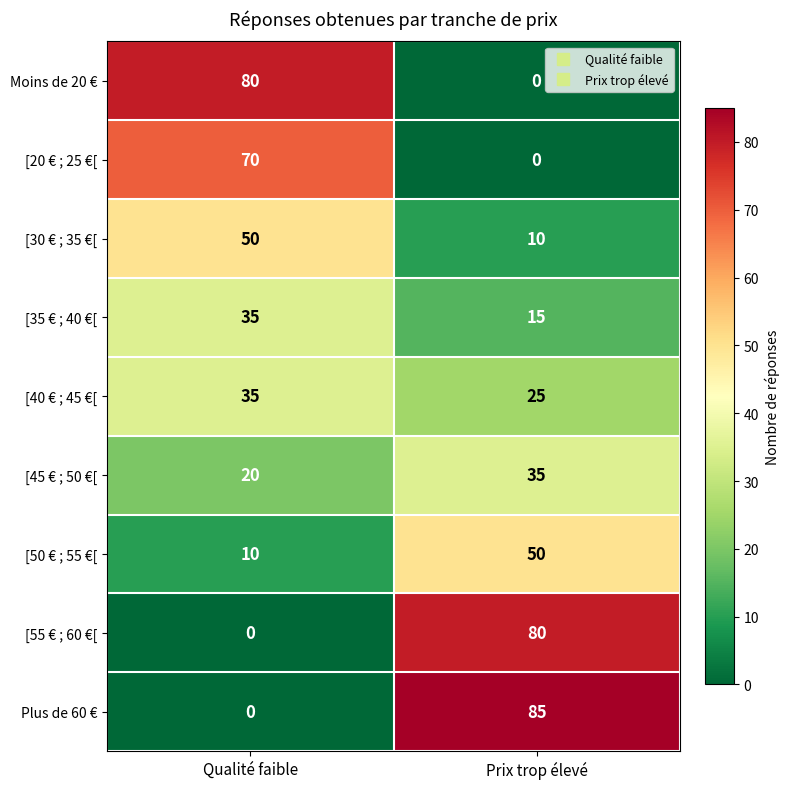

How many categories are shown in the chart?

2